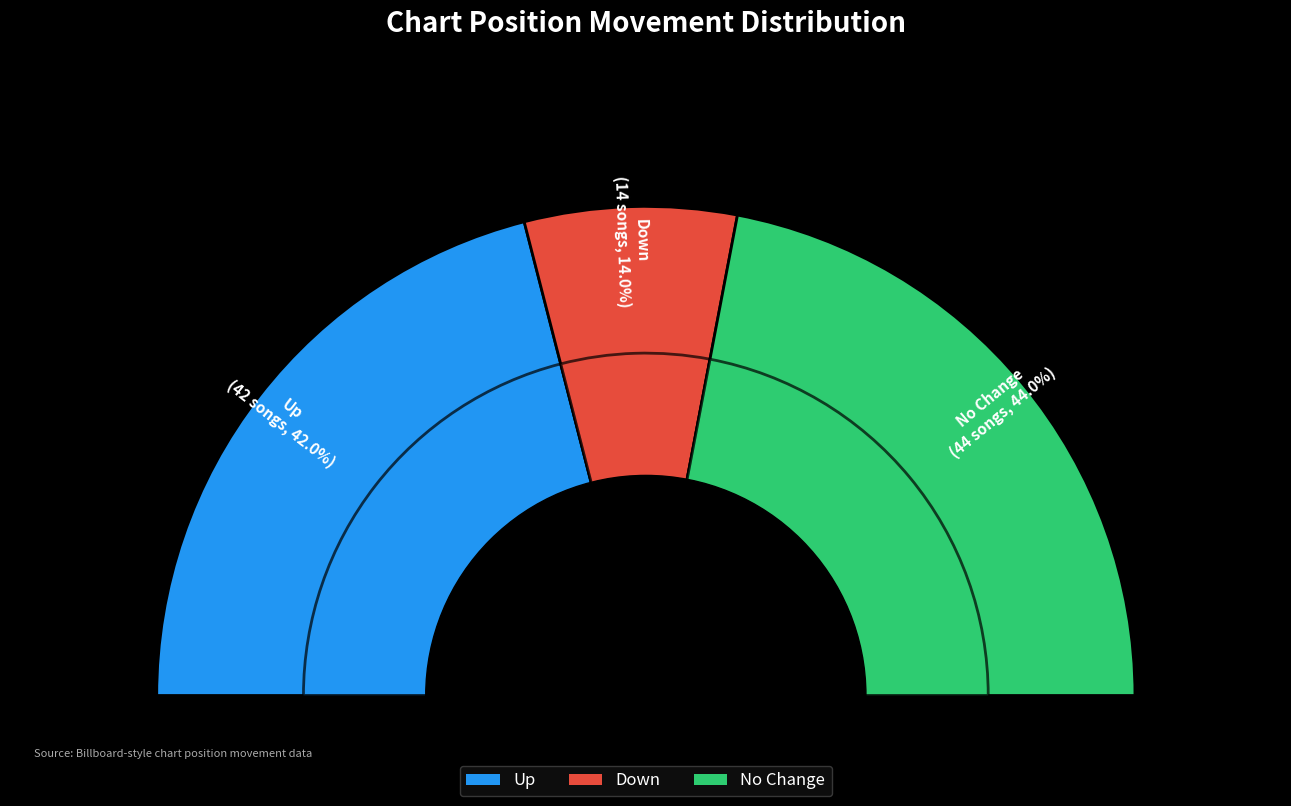

Which slice is the smallest?

down